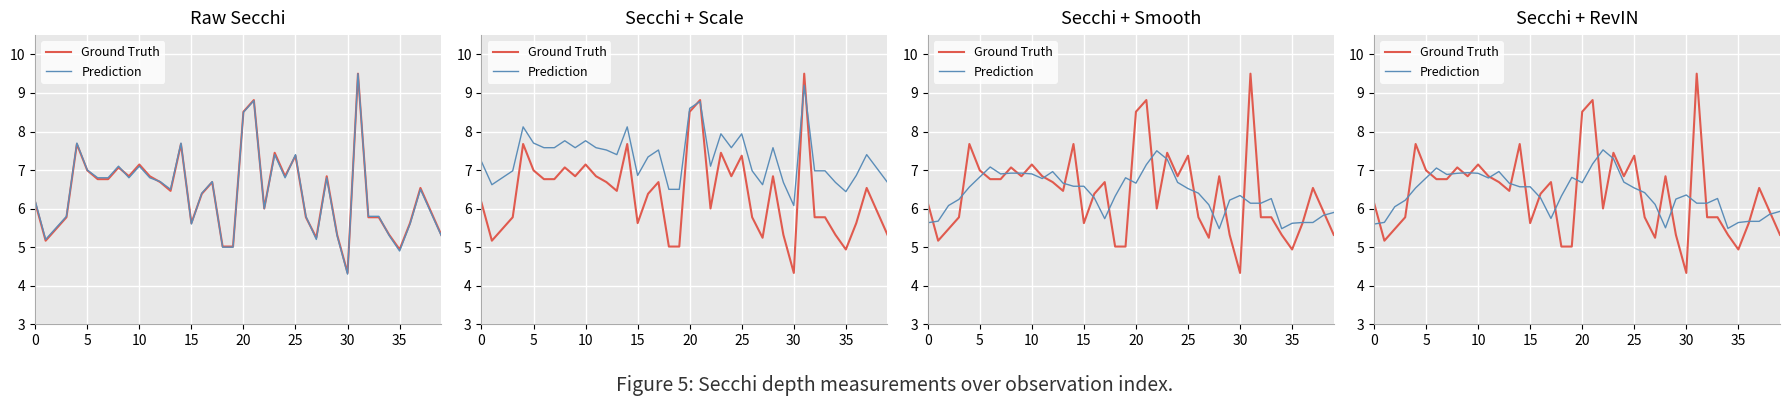

What is the difference between the maximum and second lowest values in the Ground Truth series?

4.6